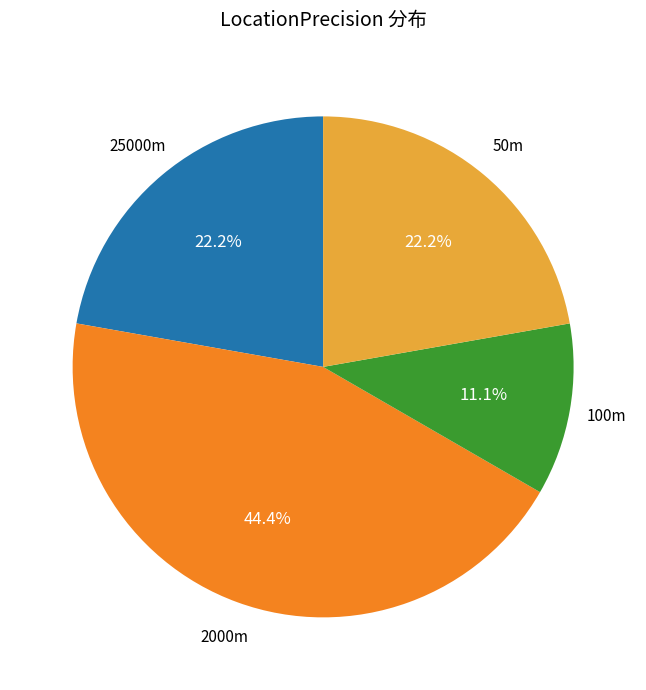

Is there a majority slice in this chart?

No